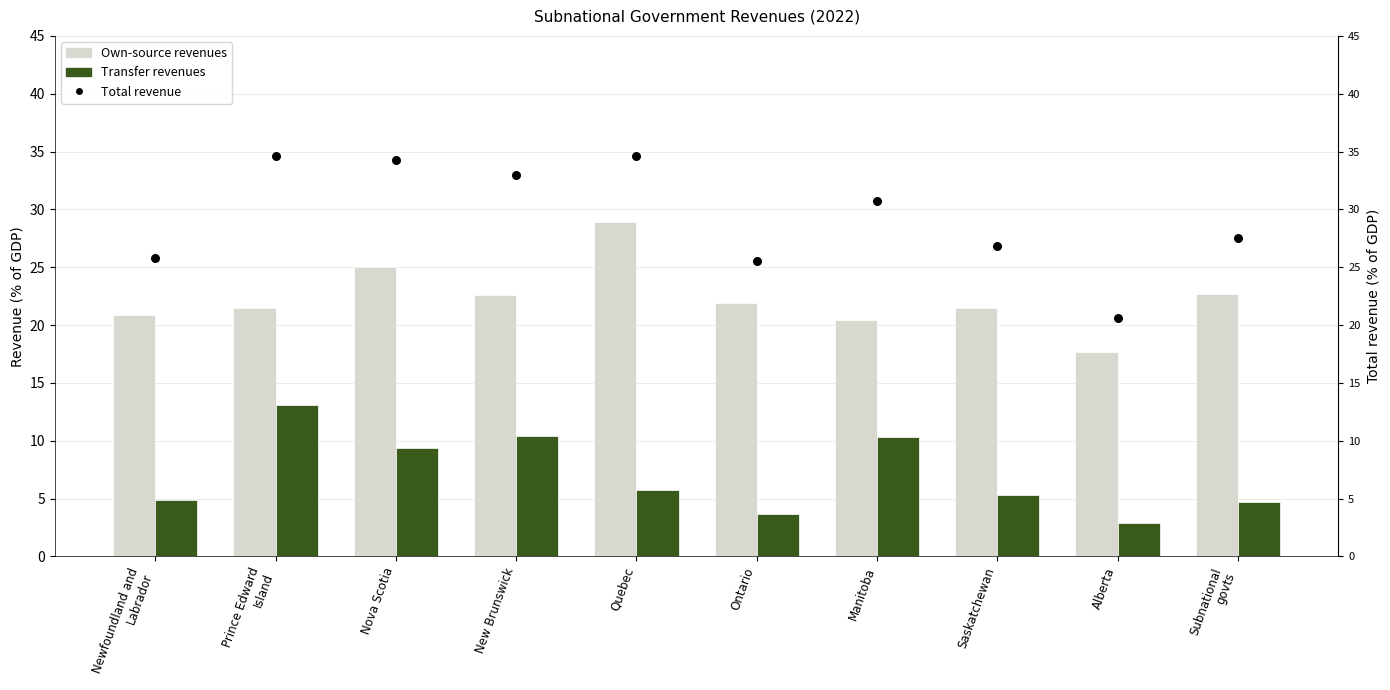

What is the total value across all series at Subnational
govts?

54.9